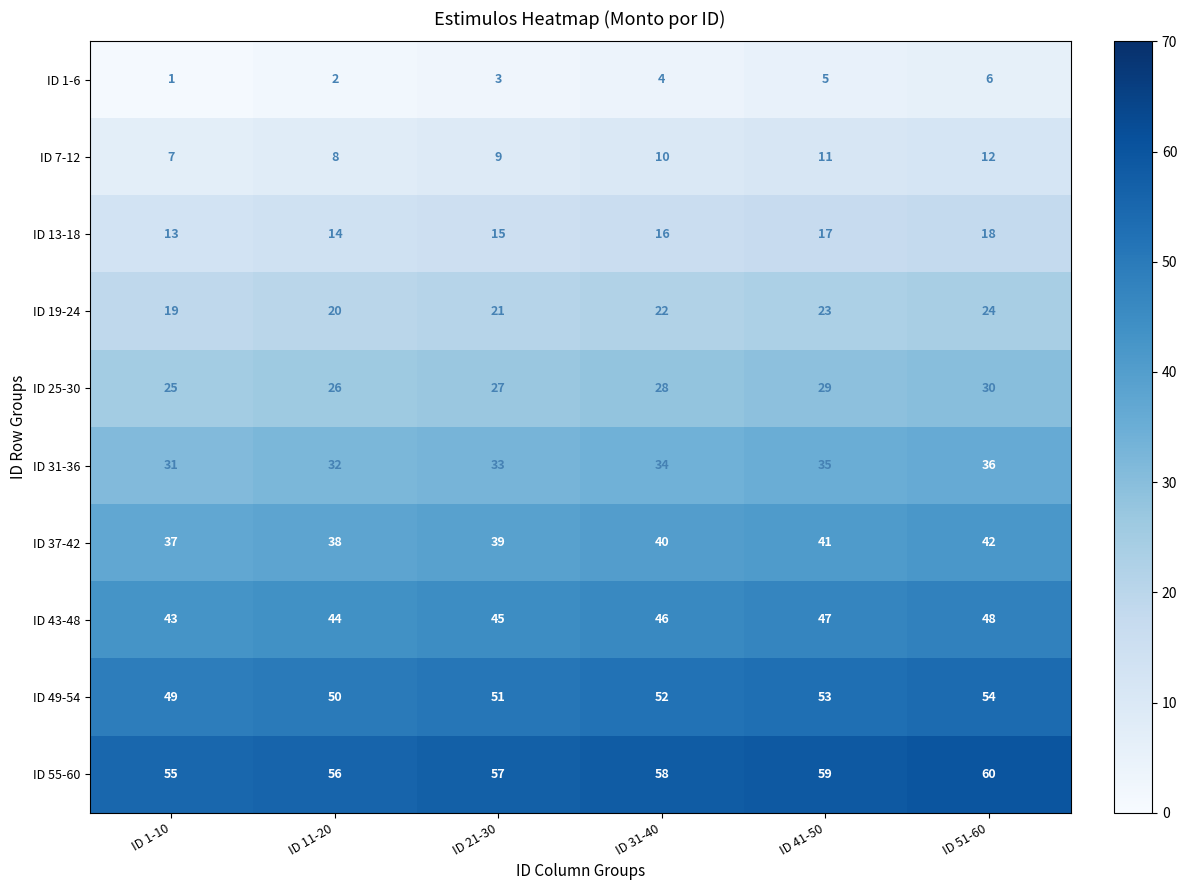

What is the lowest value of the ID 55-60 series?

55